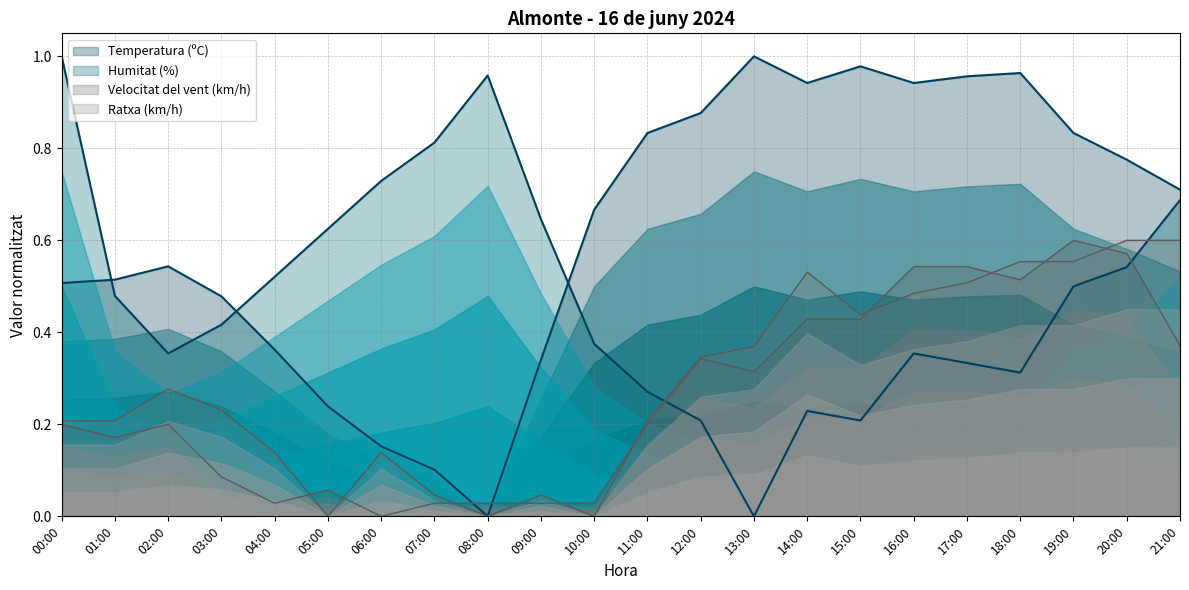

Which series changed the most between 00:00 and 15:00?

Humitat (%)